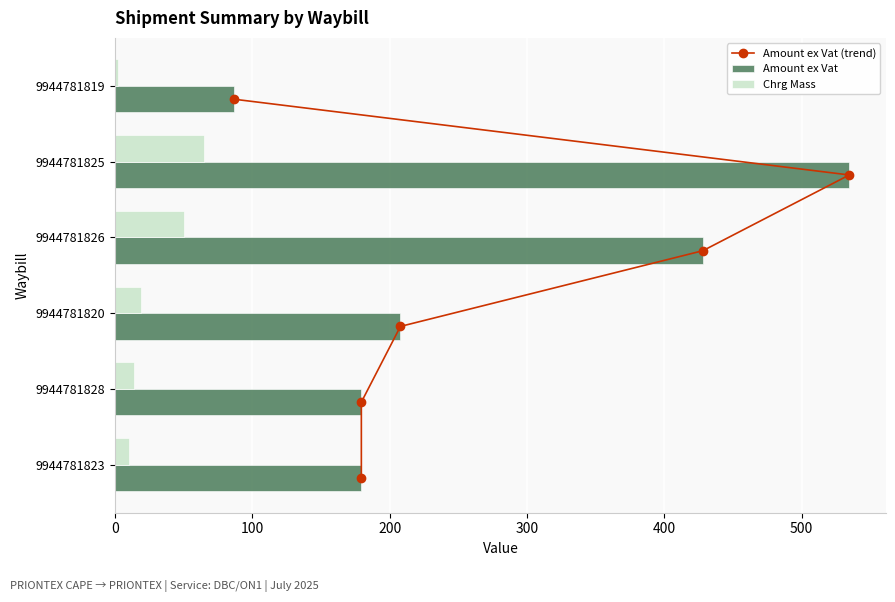

What is the difference between the maximum and minimum values in the Amount ex Vat series?

447.8